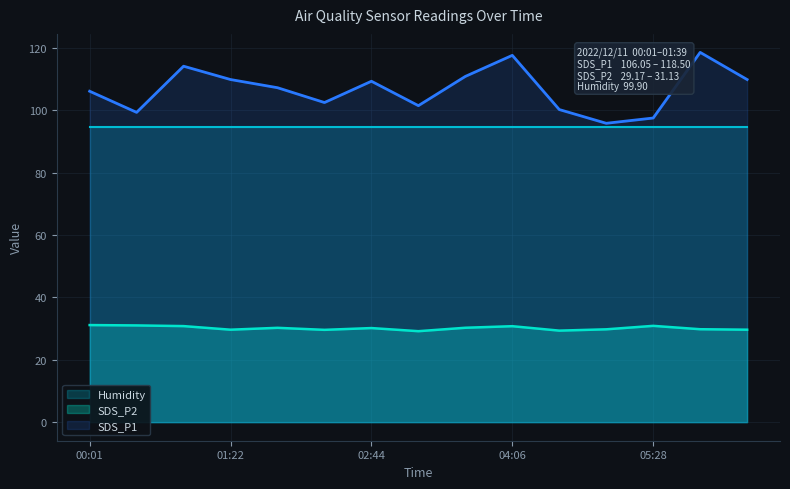

Between 06:23 and 00:28, which is larger?

06:23